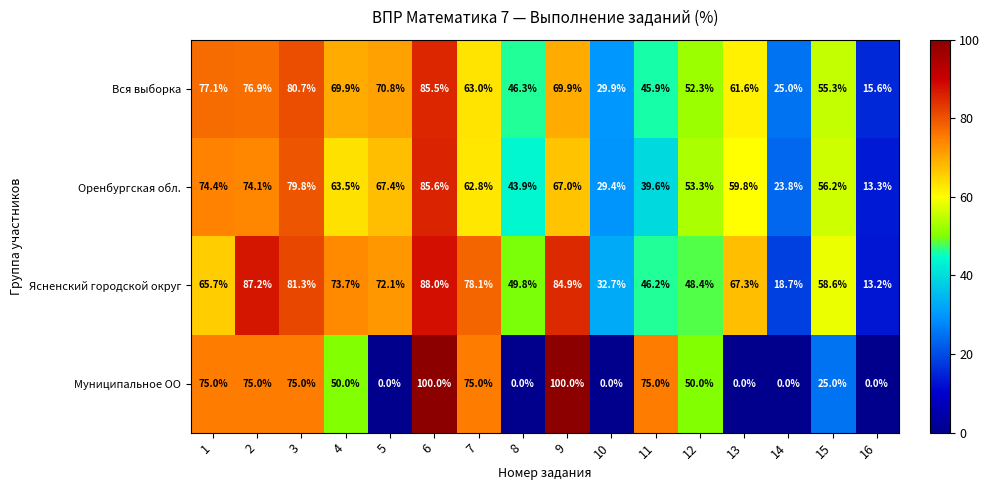

What is the greatest value displayed?

100.0